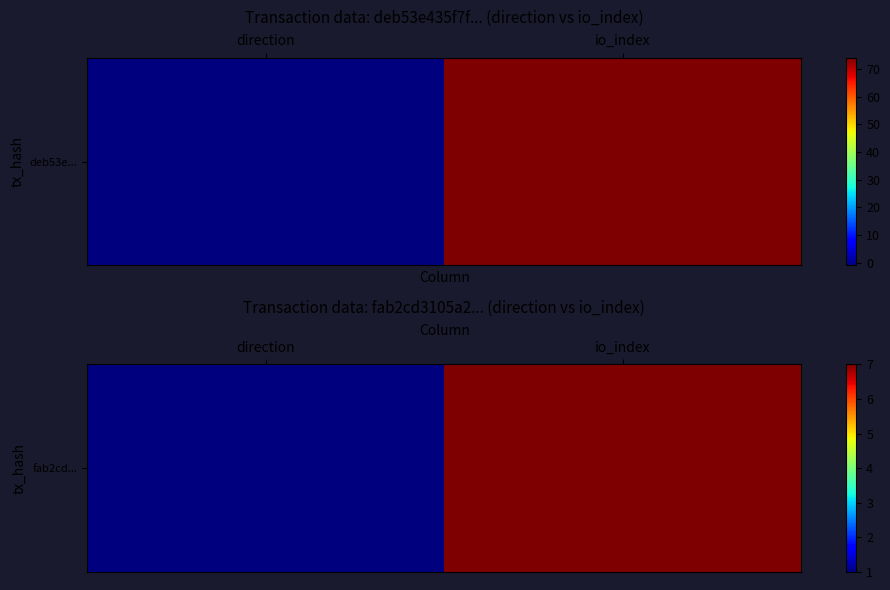

At which category does the chart reach its peak across all series?

io_index